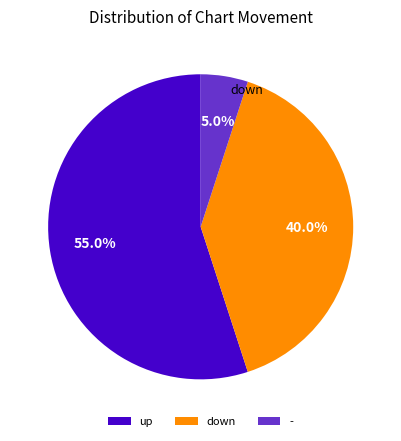

Is it true that up is 55% of the pie?

True